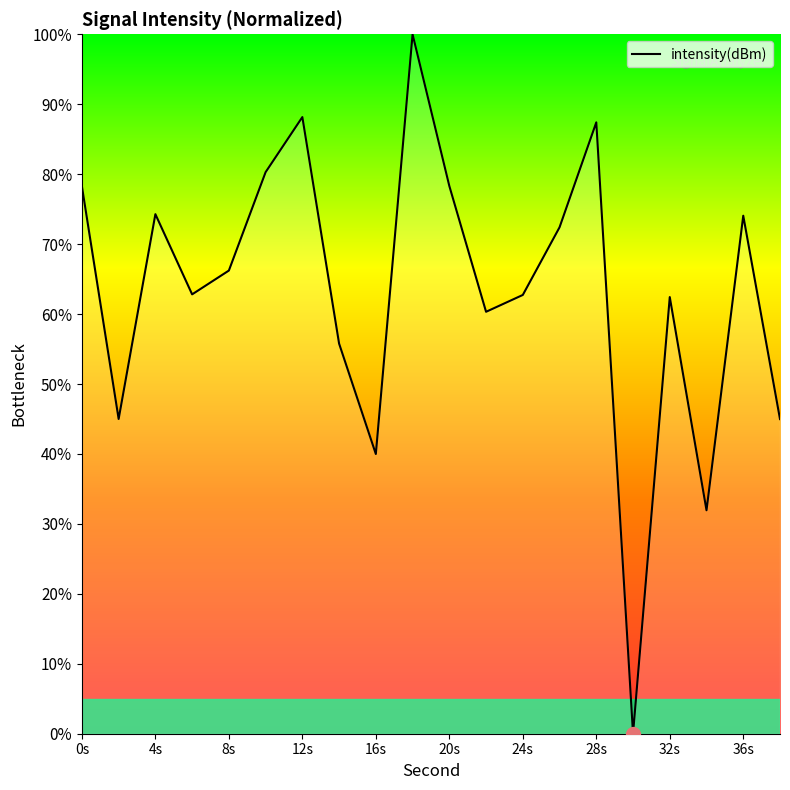

How many values exceed 66?

10